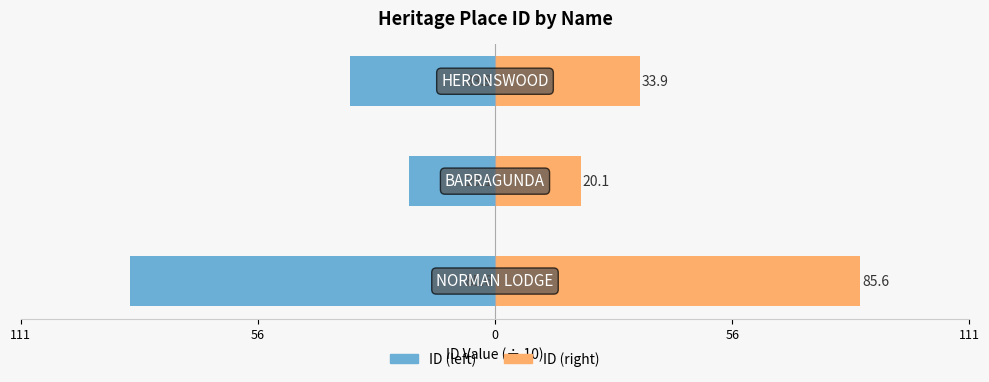

How many bars are there in each group?

2